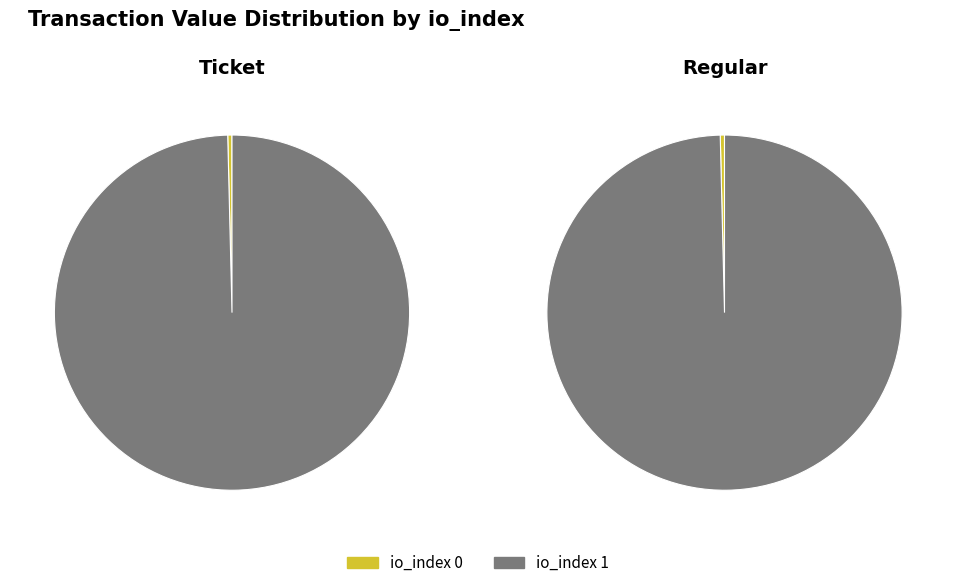

To the nearest percent, what is the combined percentage of io_index 1 and io_index 0?

100%